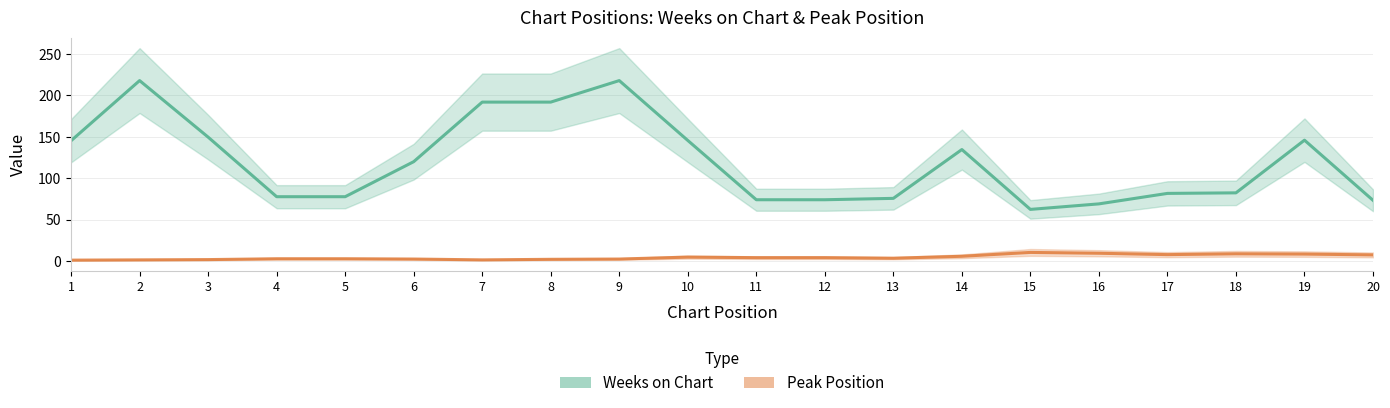

In Weeks on Chart, how many points are lower than both neighbors (excluding endpoints)?

1